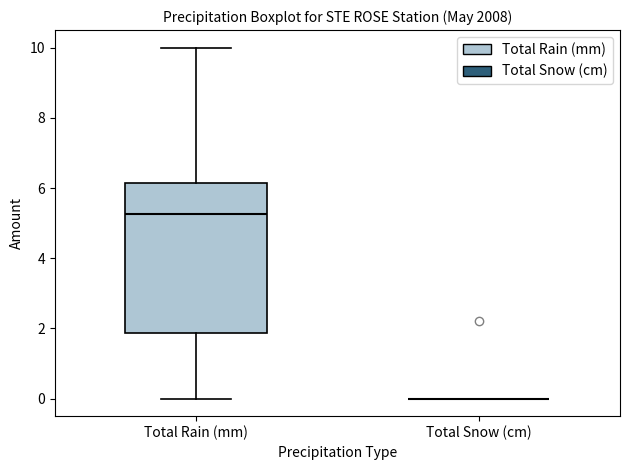

Where is the lower edge of the box for Total Rain (mm) on the y-axis? The values are not printed on the chart, so give them approximately, as read against the axis.

1.8